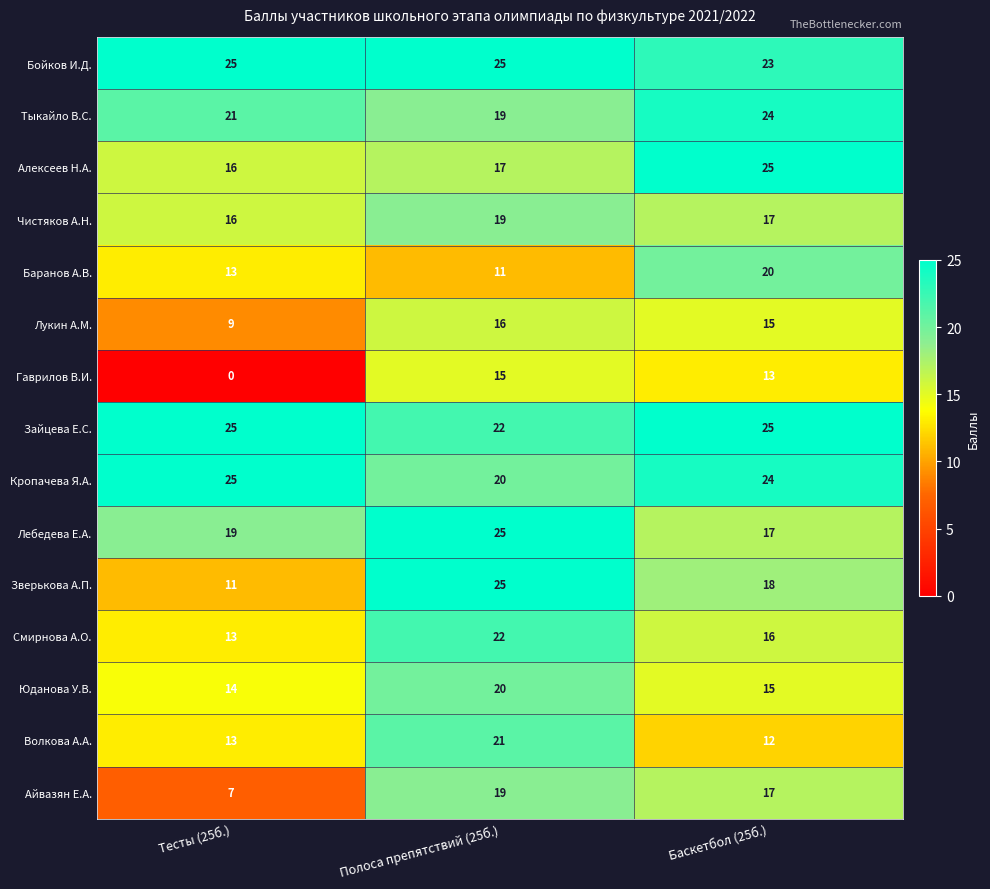

Which series changed the most between Тесты (25б.) and Баскетбол (25б.)?

Гаврилов В.И.